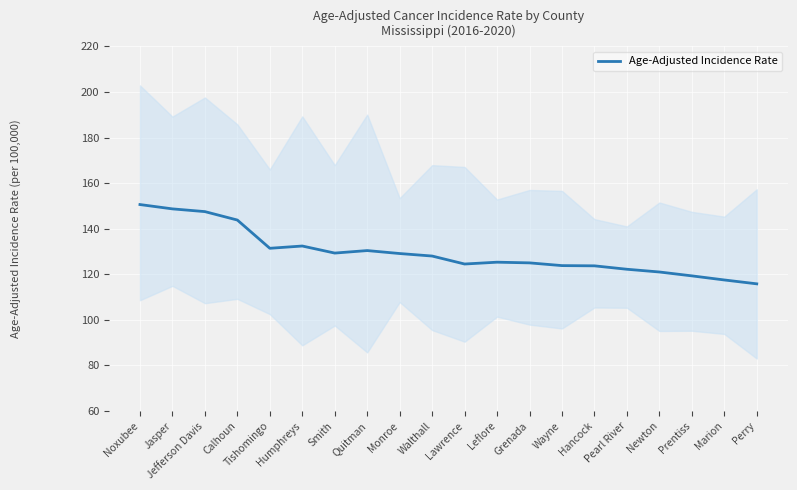

At which category does the chart reach its minimum across all series?

Perry